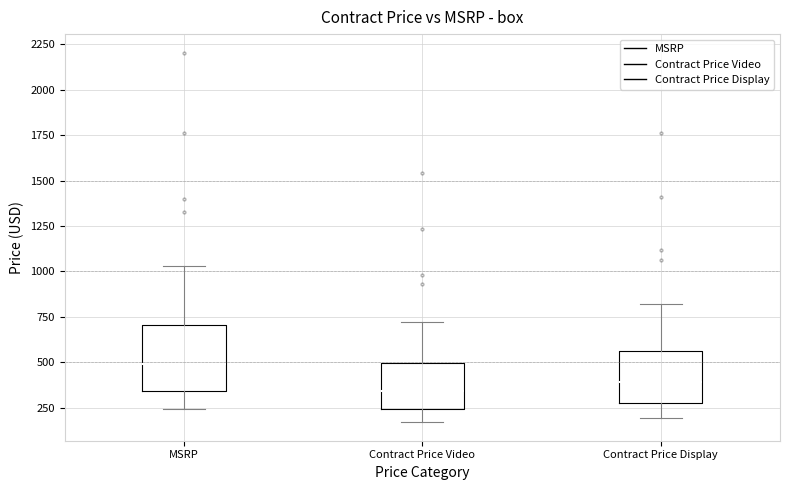

Reading left to right, read every box against the y-axis: the position of its median line, the range the box covers, and the ends of its whiskers. The values are not printed on the chart, so give them approximately, as read against the axis.

MSRP: median 500, box 350 to 700, whiskers 250 to 1050
Contract Price Video: median 350, box 250 to 500, whiskers 150 to 700
Contract Price Display: median 400, box 300 to 550, whiskers 200 to 800